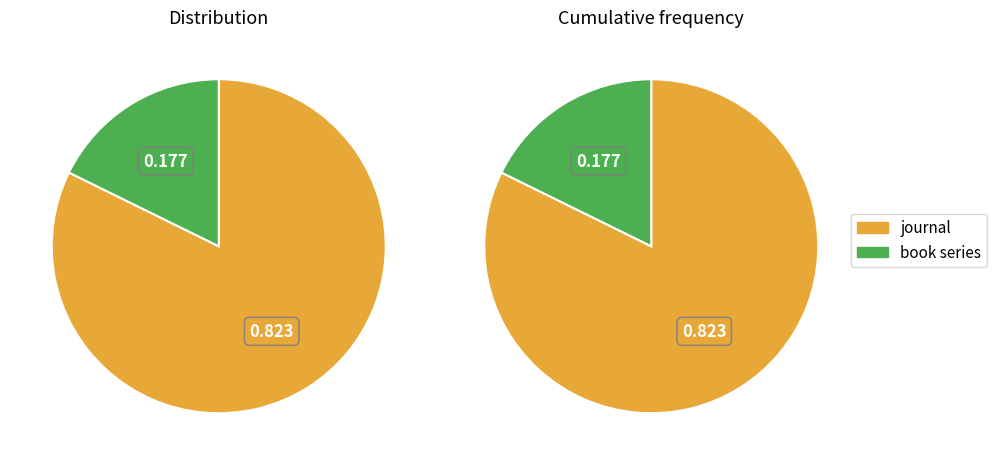

What is the ratio of the value at book series to the value at journal?

0.2